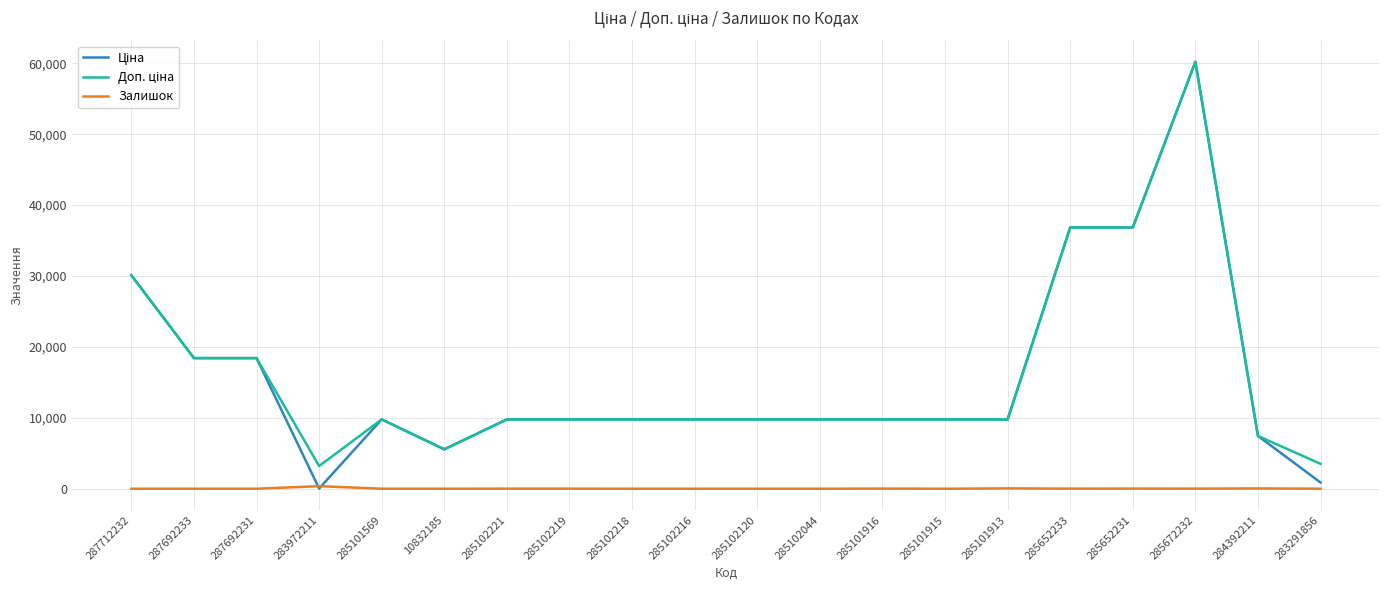

What is the total value across all series at 287692231?

36841.7